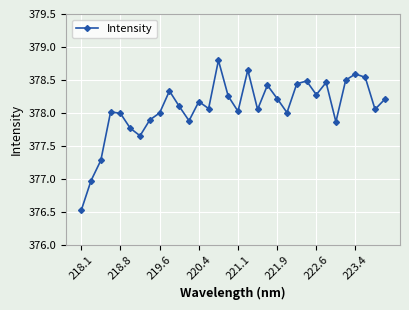

True or false: there are more than 0 points higher than both neighbors.

True